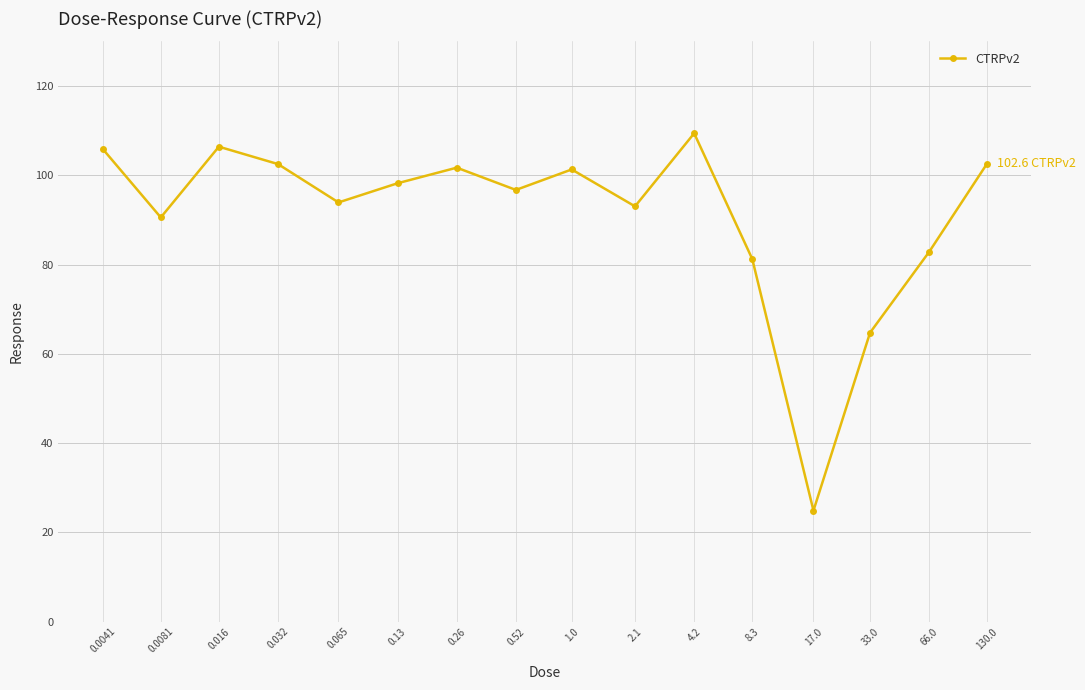

The chart shows a value of 53.0 at 0.13. True or false?

False